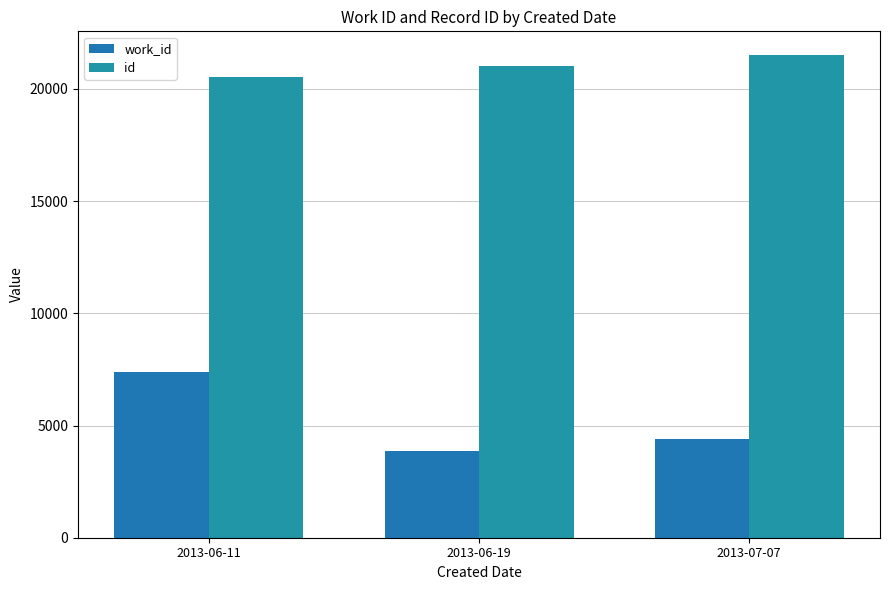

Which series has the largest total across all categories?

id